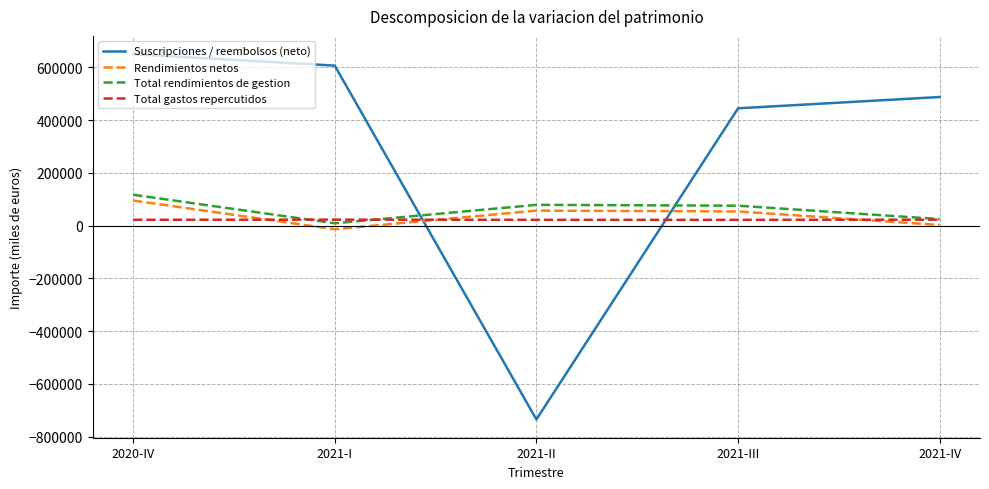

What is the sum of all Total rendimientos de gestion values?

305439